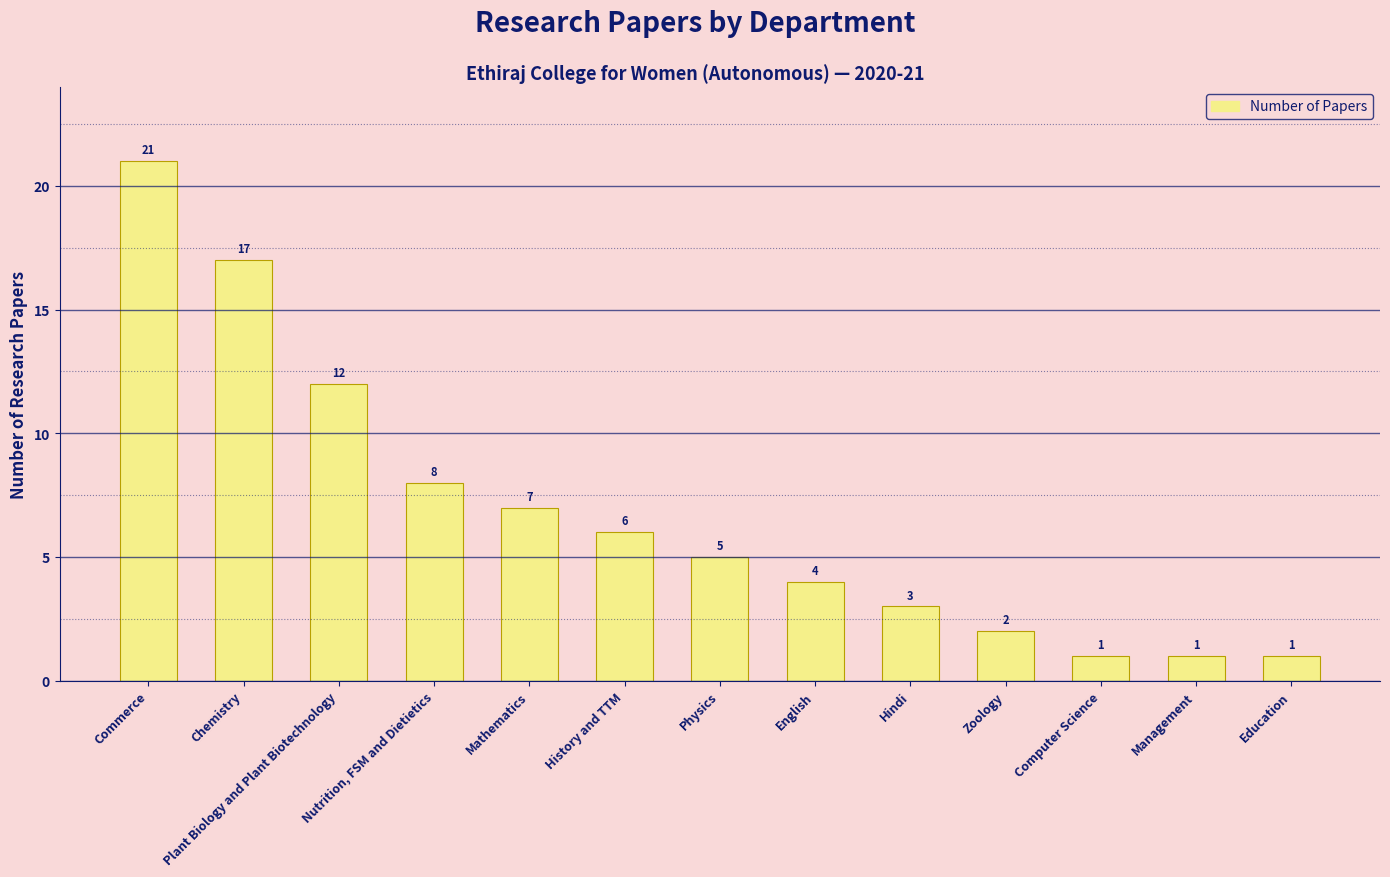

What is the approximate value at History and TTM, to the nearest 10?

10